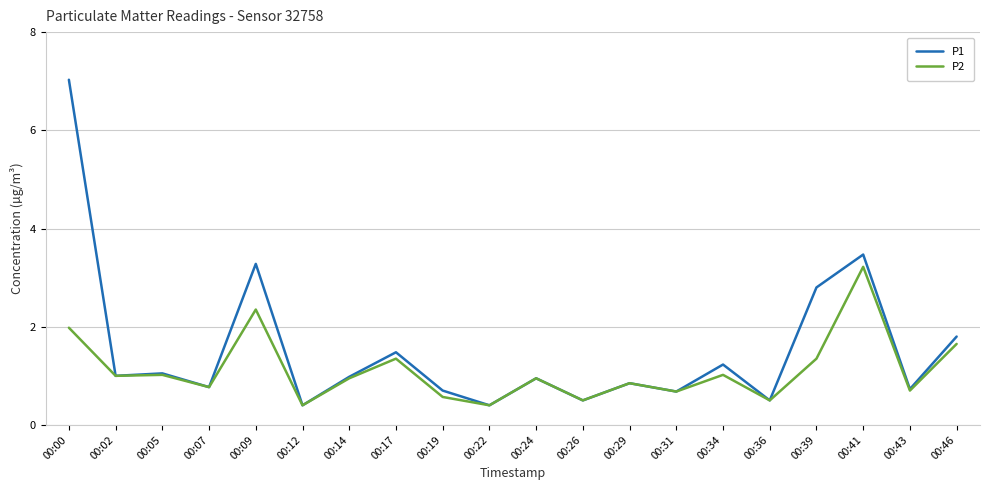

List the series in order of their peak value, lowest first.

P2, P1